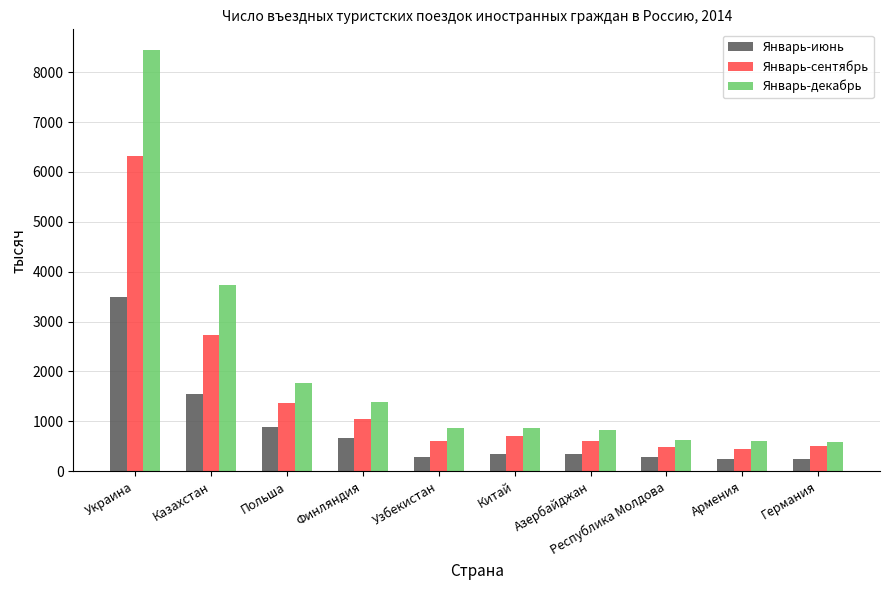

What position from the left is Китай?

6